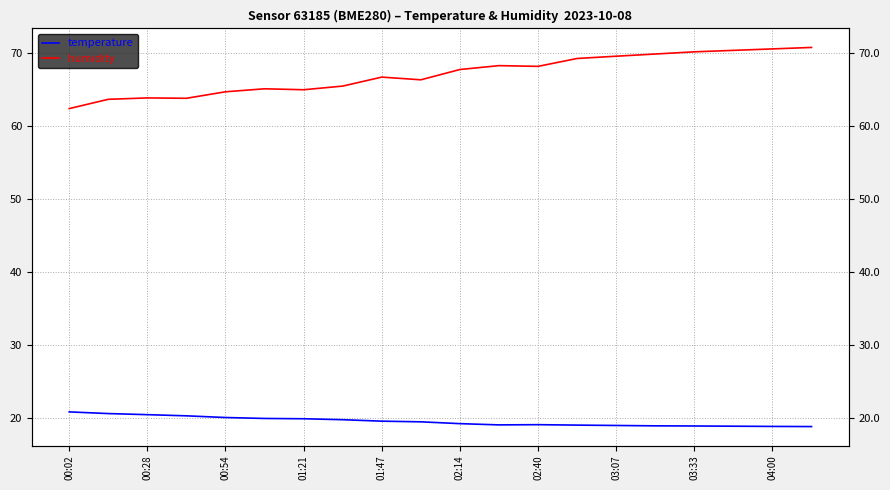

True or false: temperature and humidity intersect in this chart.

False